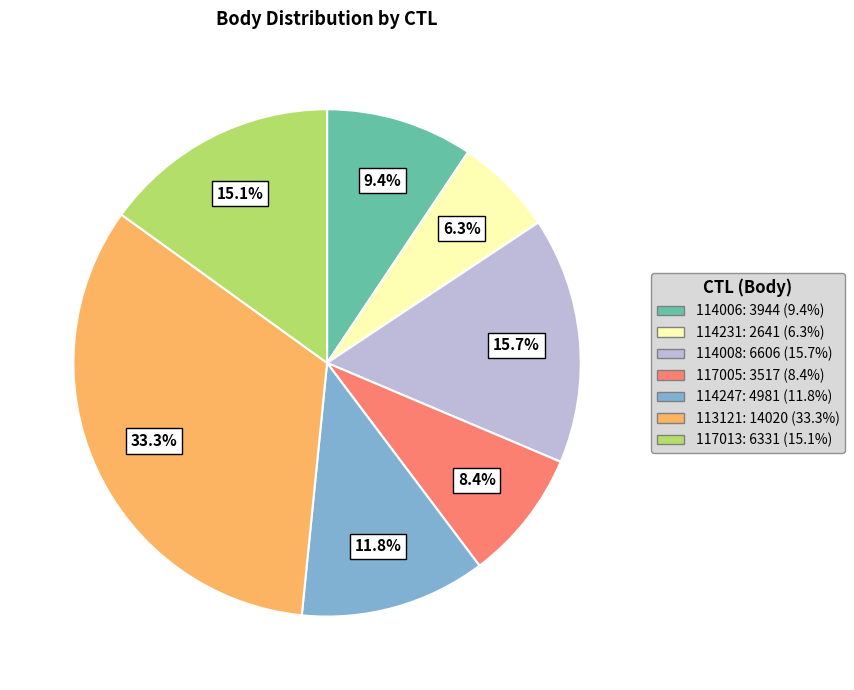

What percentage is NOT represented by 114008?

84.3%